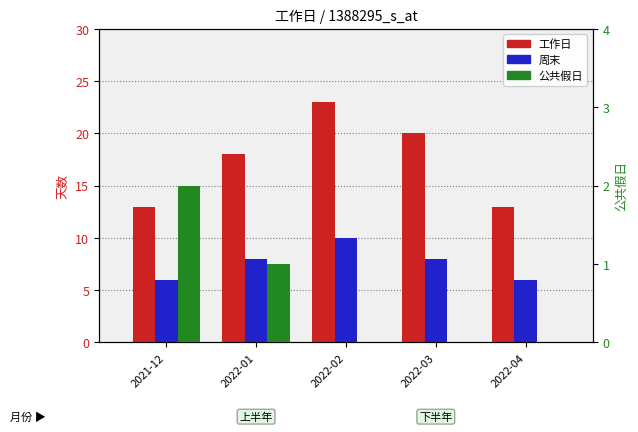

Which series changed the most between 2022-01 and 2022-03?

工作日